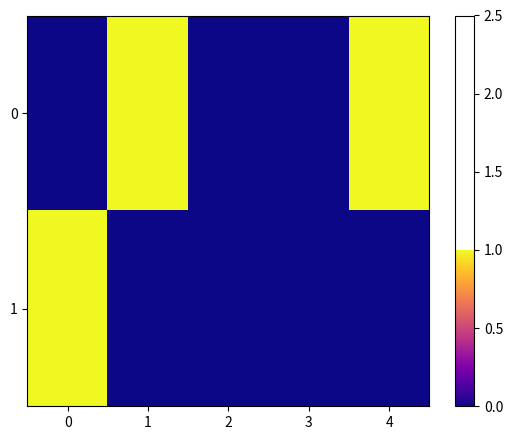

What is the greatest value displayed?

1.0